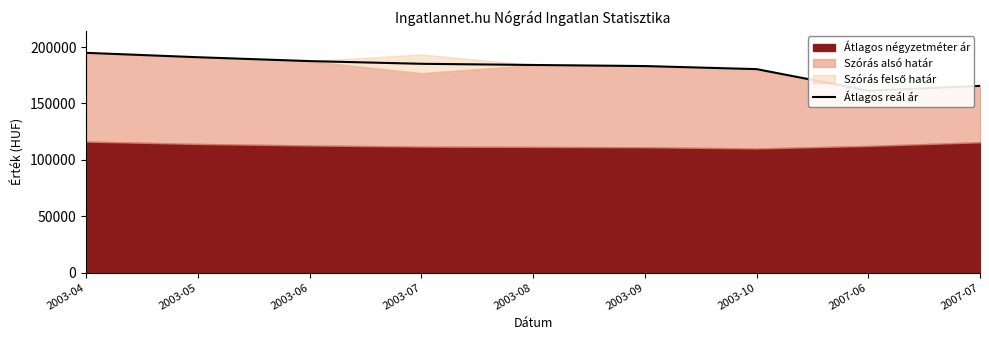

The chart shows a value of 253460 at 2003-10. True or false?

False